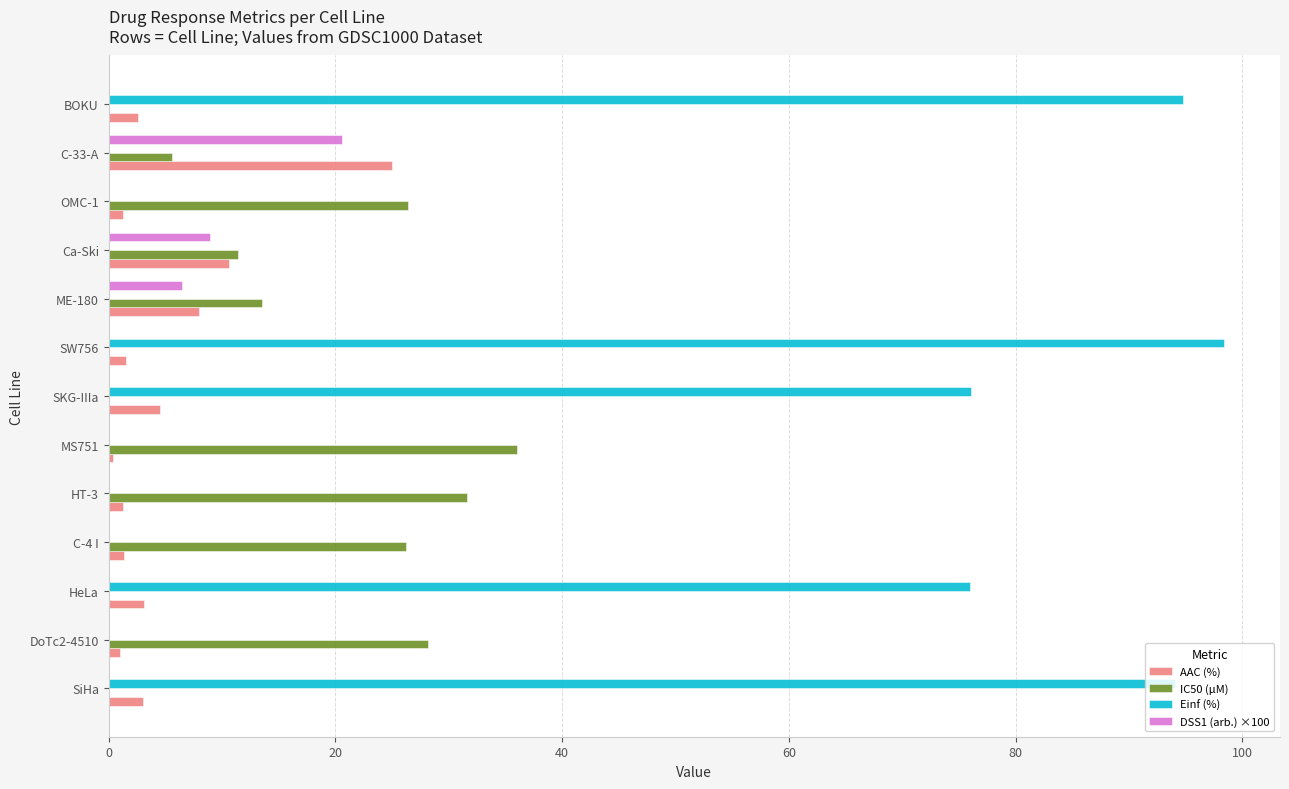

What are all the series names shown in the legend?

AAC (%), IC50 (µM), Einf (%), DSS1 (arb.) ×100